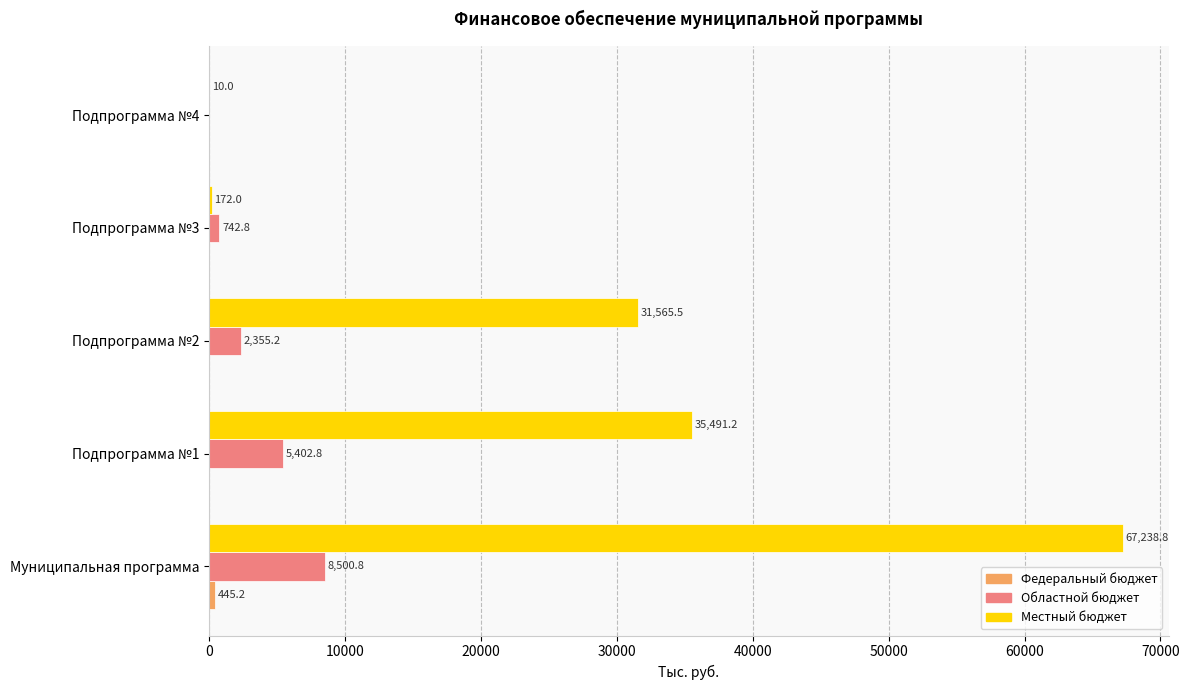

What is the sum of all Областной бюджет values?

17001.6